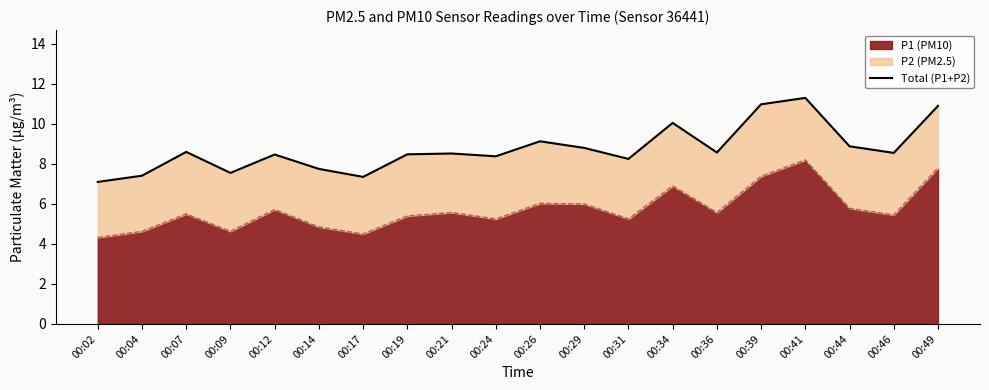

True or false: there are more than 1 points higher than both neighbors.

True